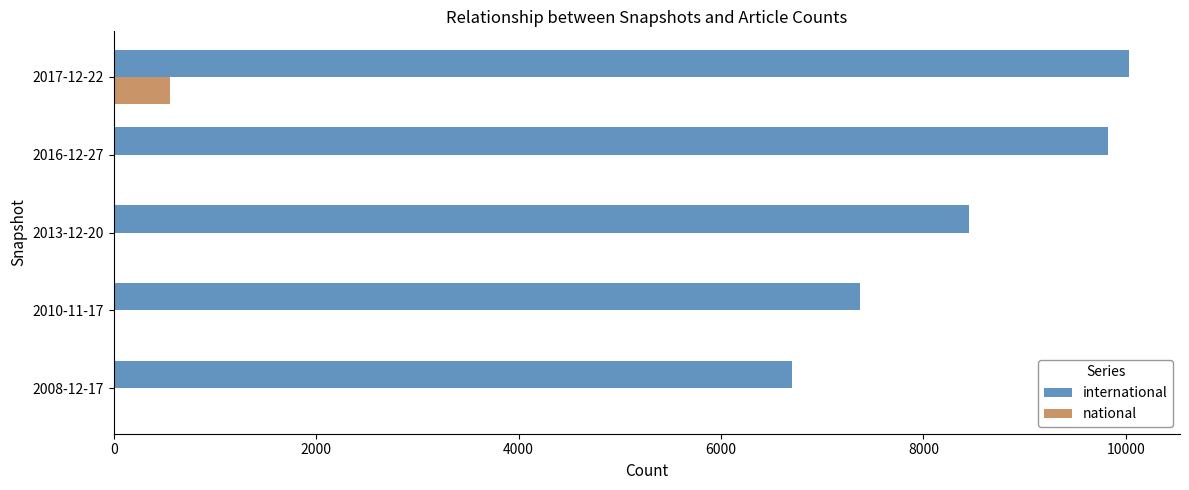

At which category is the sum across all series the highest?

2017-12-22